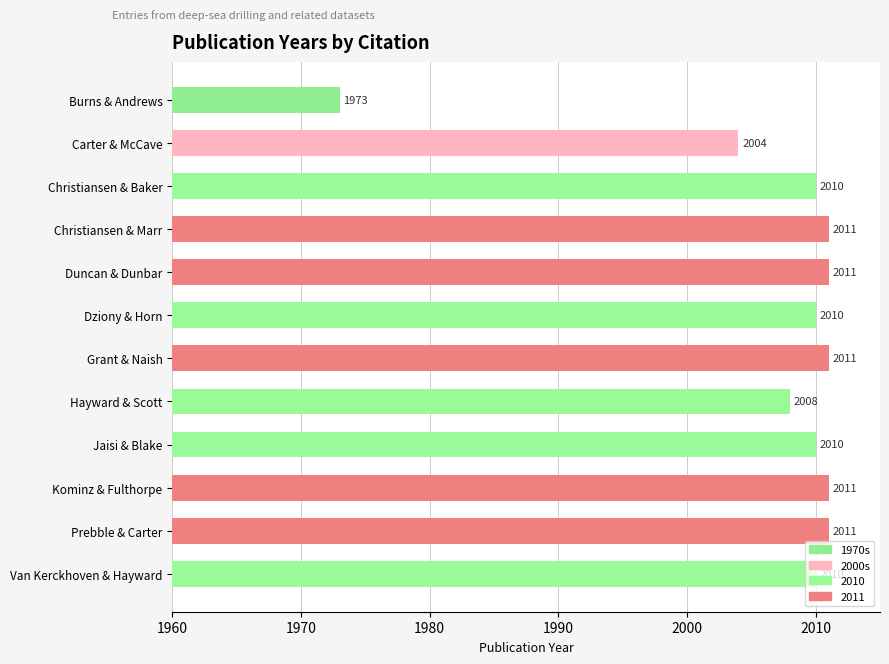

True or false: the data shows 82 at Hayward & Scott.

False